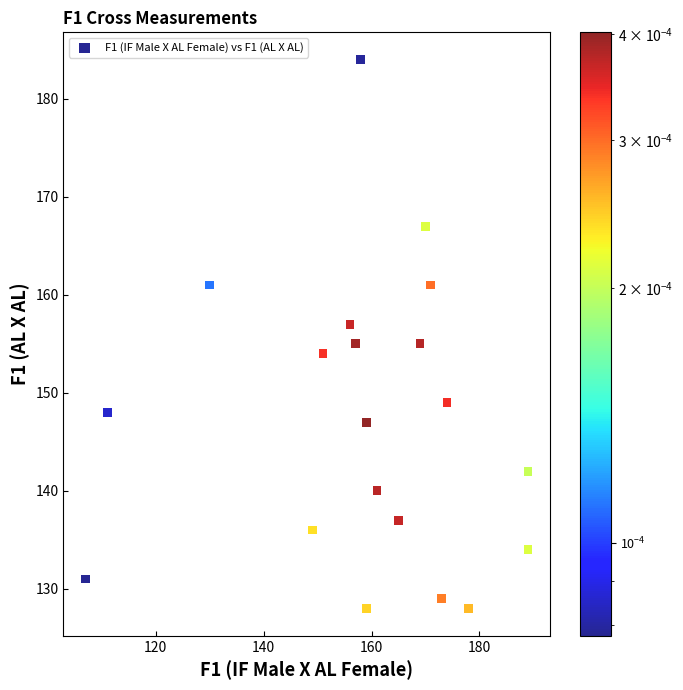

What is the range of X values (max minus min)?

82